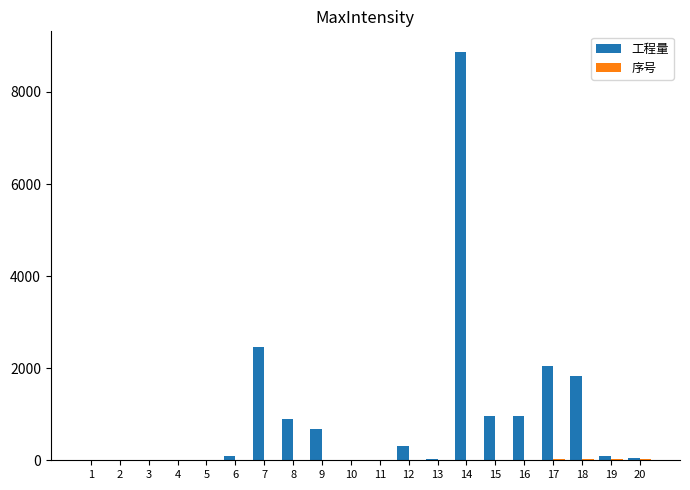

Which series has the largest total across all categories?

工程量